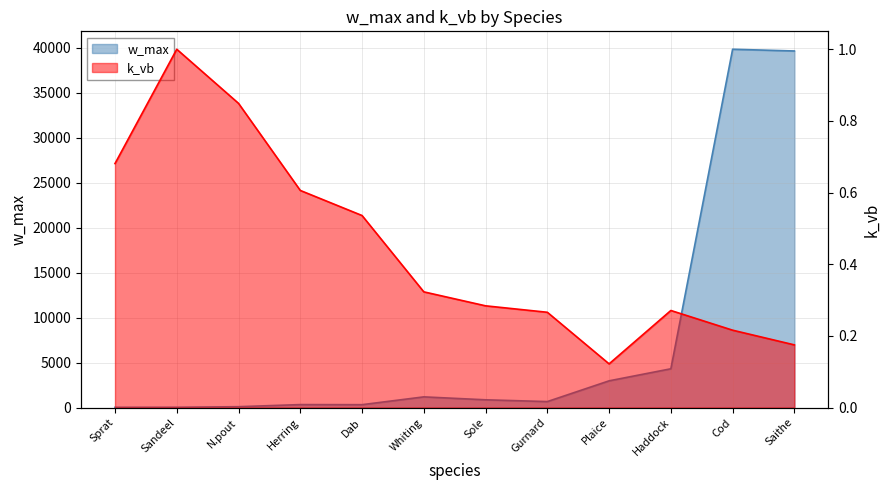

What is the spread (max minus min) of values at Plaice?

2975.9